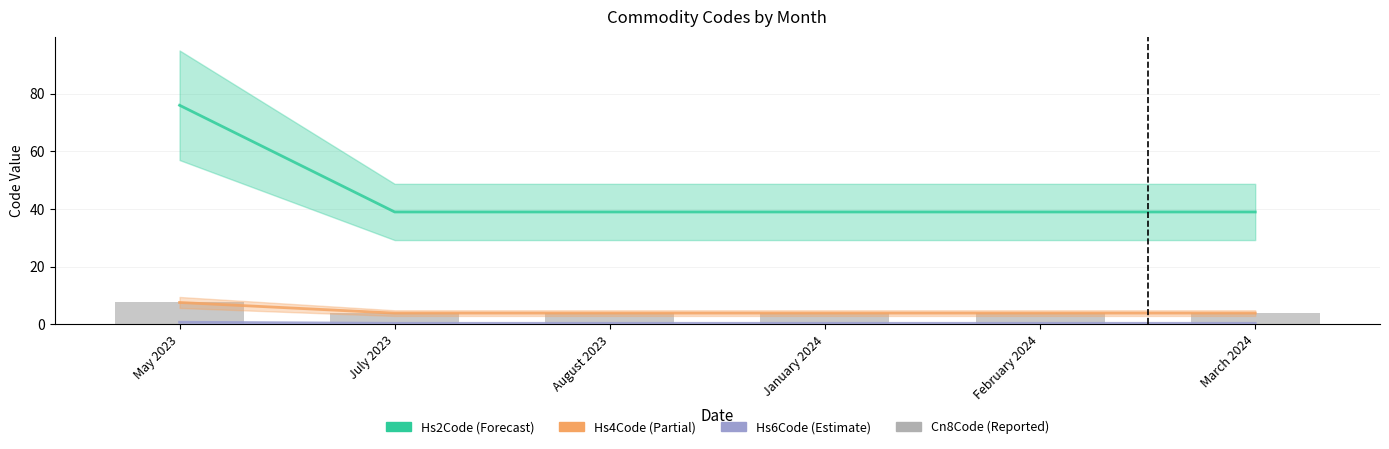

Is it true that Hs6Code equals 0.1 at January 2024?

False